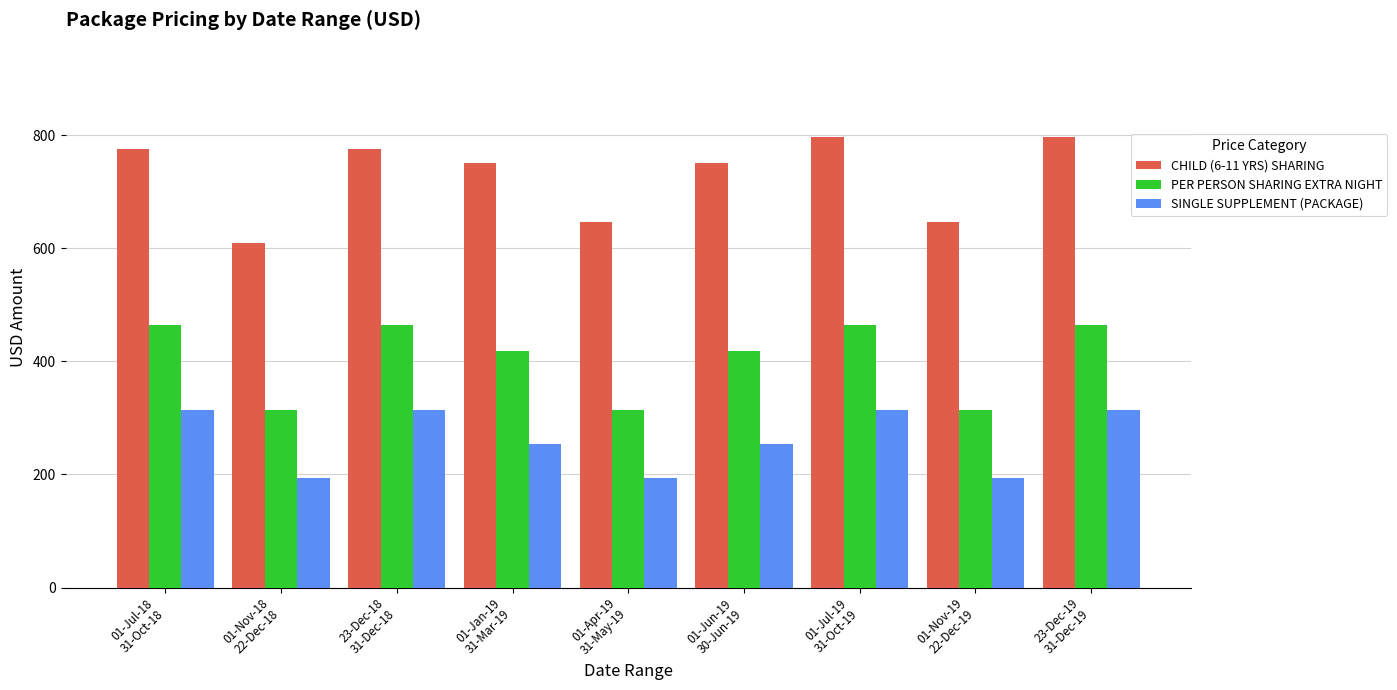

How many categories are shown in the chart?

9